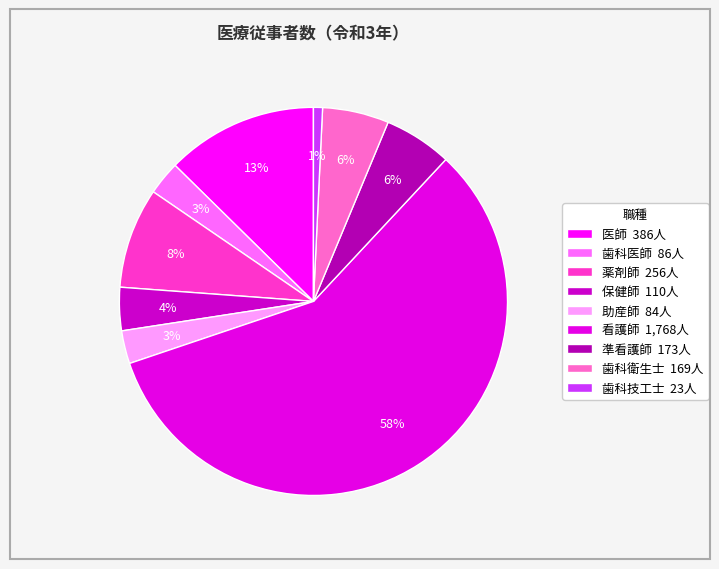

How many segments does this pie chart have?

9